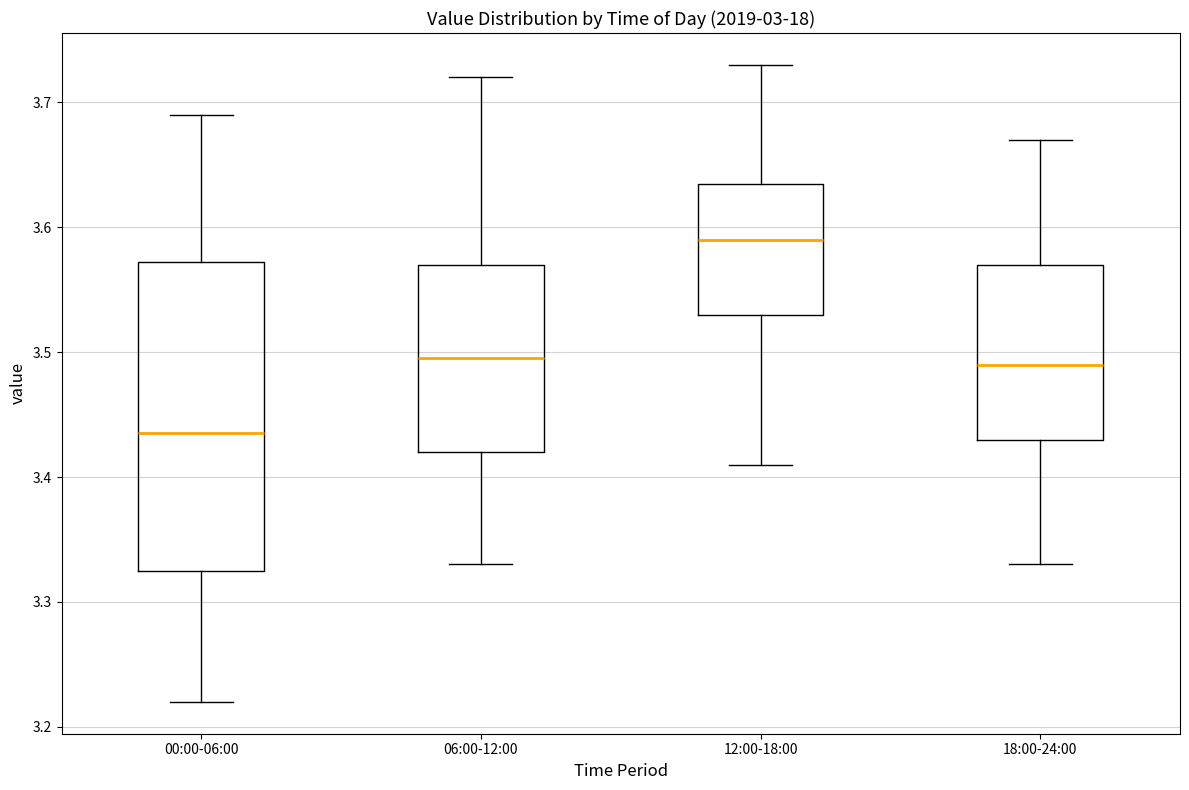

Reading left to right, transcribe this box plot: for each box, give where its median line is, the range the box spans, and where its two whiskers end, as read against the y-axis. The values are not printed on the chart, so give them approximately, as read against the axis.

00:00-06:00: median 3.44, box 3.33 to 3.57, whiskers 3.22 to 3.69
06:00-12:00: median 3.50, box 3.42 to 3.57, whiskers 3.33 to 3.72
12:00-18:00: median 3.59, box 3.53 to 3.64, whiskers 3.41 to 3.73
18:00-24:00: median 3.49, box 3.43 to 3.57, whiskers 3.33 to 3.67